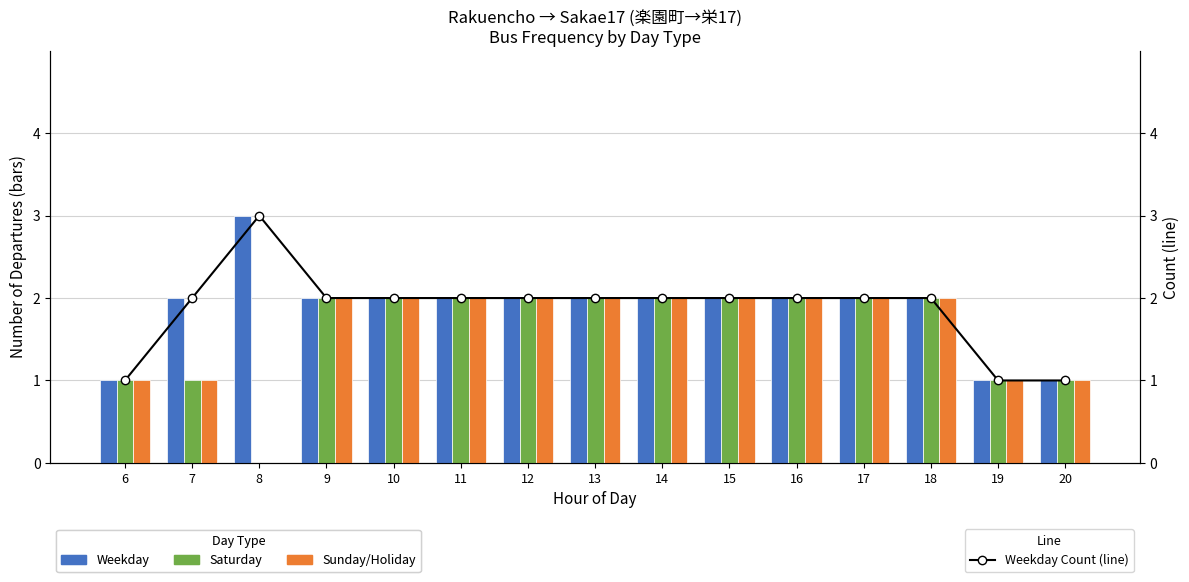

True or false: Sunday/Holiday has a value of 2 at 18.

True